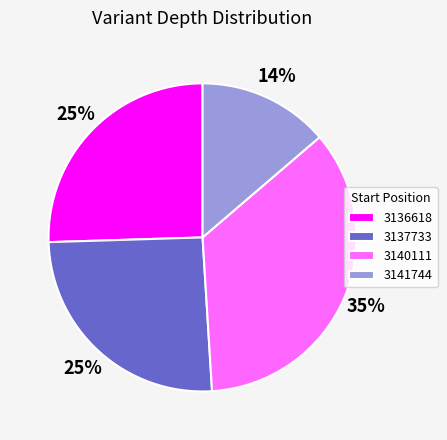

To the nearest percent, what is the difference between the 3137733 and 3140111 slice percentages?

10%